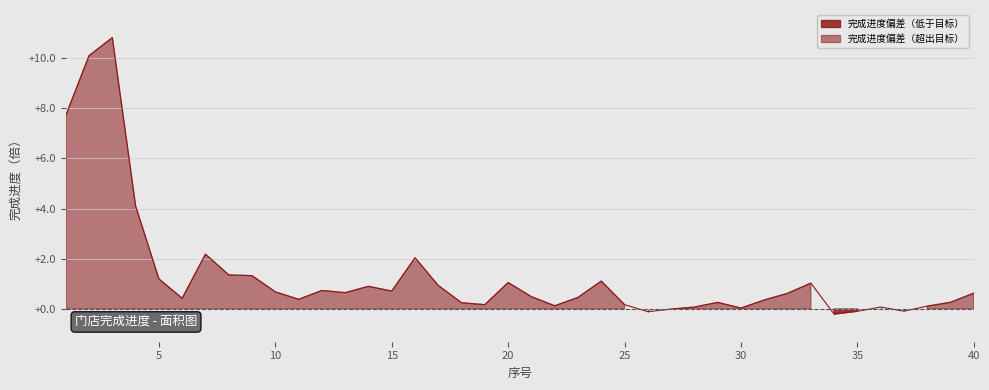

How many points are higher than both their immediate neighbors (excluding endpoints)?

10